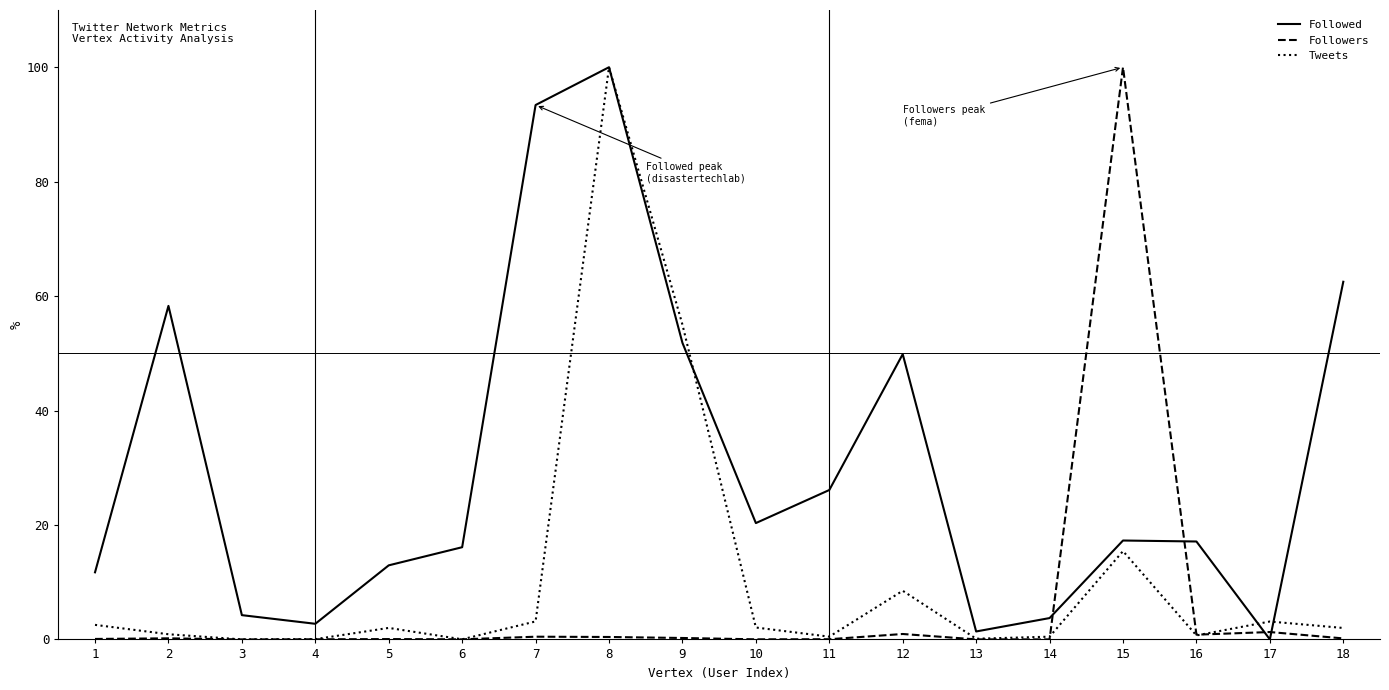

At which label does Followed reach its peak?

8